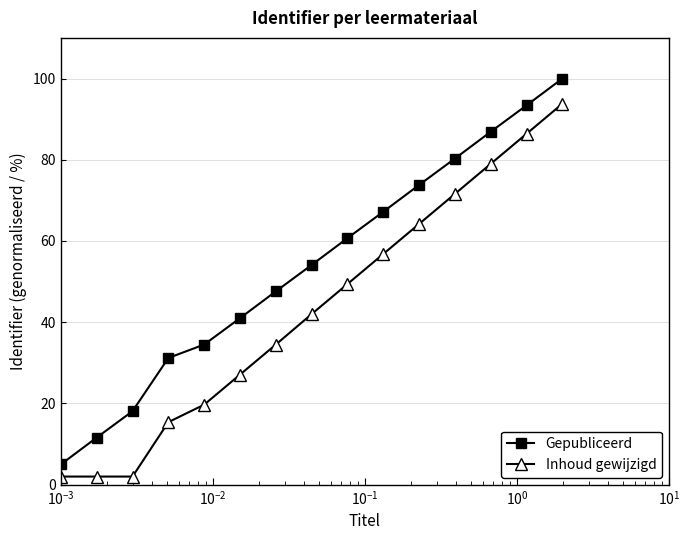

Rank the series by their average value, from highest to lowest.

Gepubliceerd, Inhoud gewijzigd